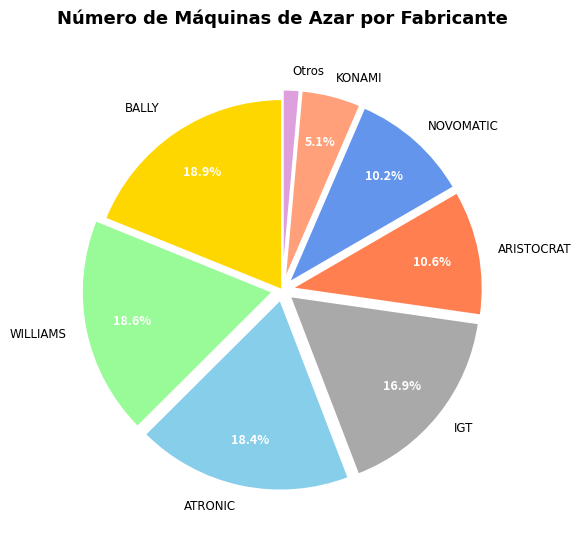

Count the number of slices in the pie.

8